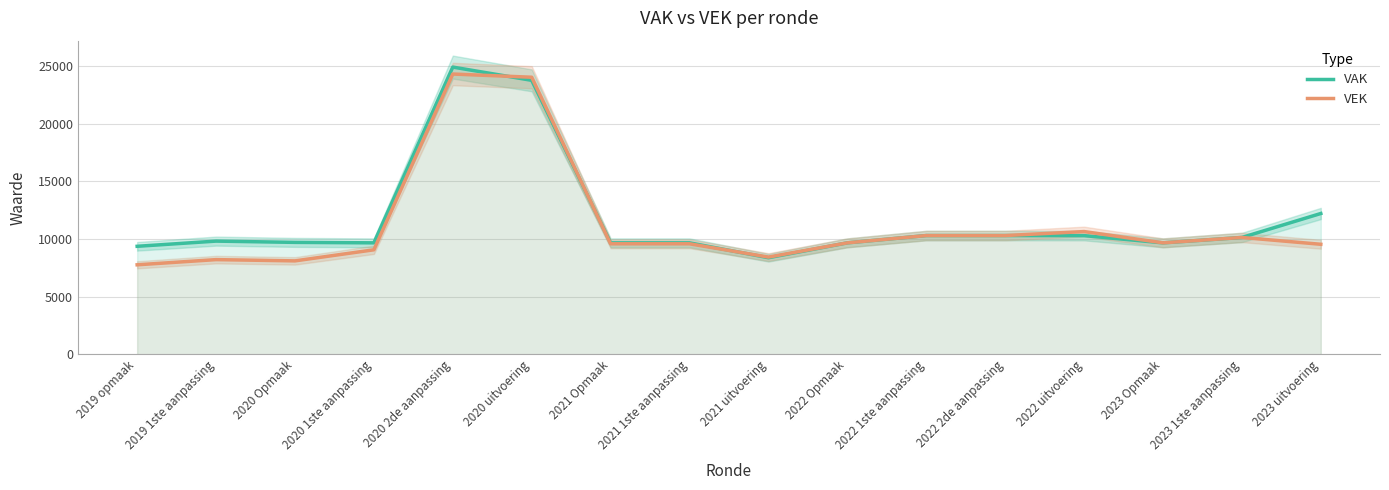

What are all the series names shown in the legend?

VAK, VEK